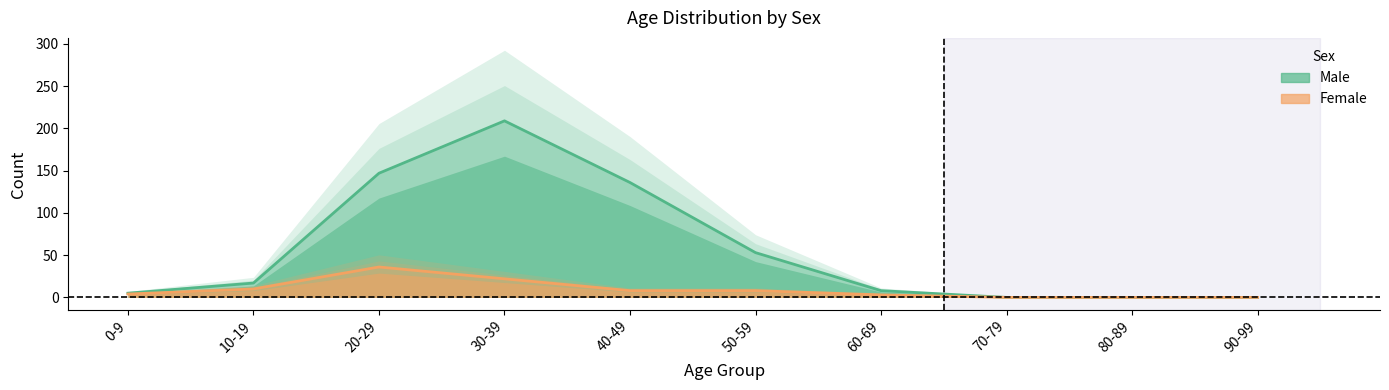

True or false: Female and Male intersect in this chart.

False